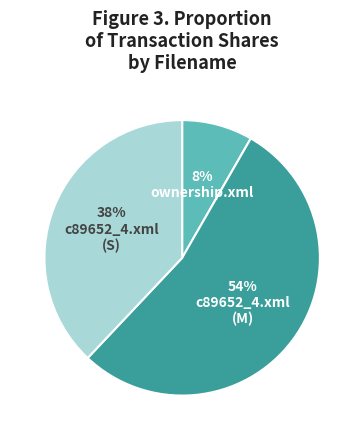

To the nearest percent, what is the average slice percentage?

33%